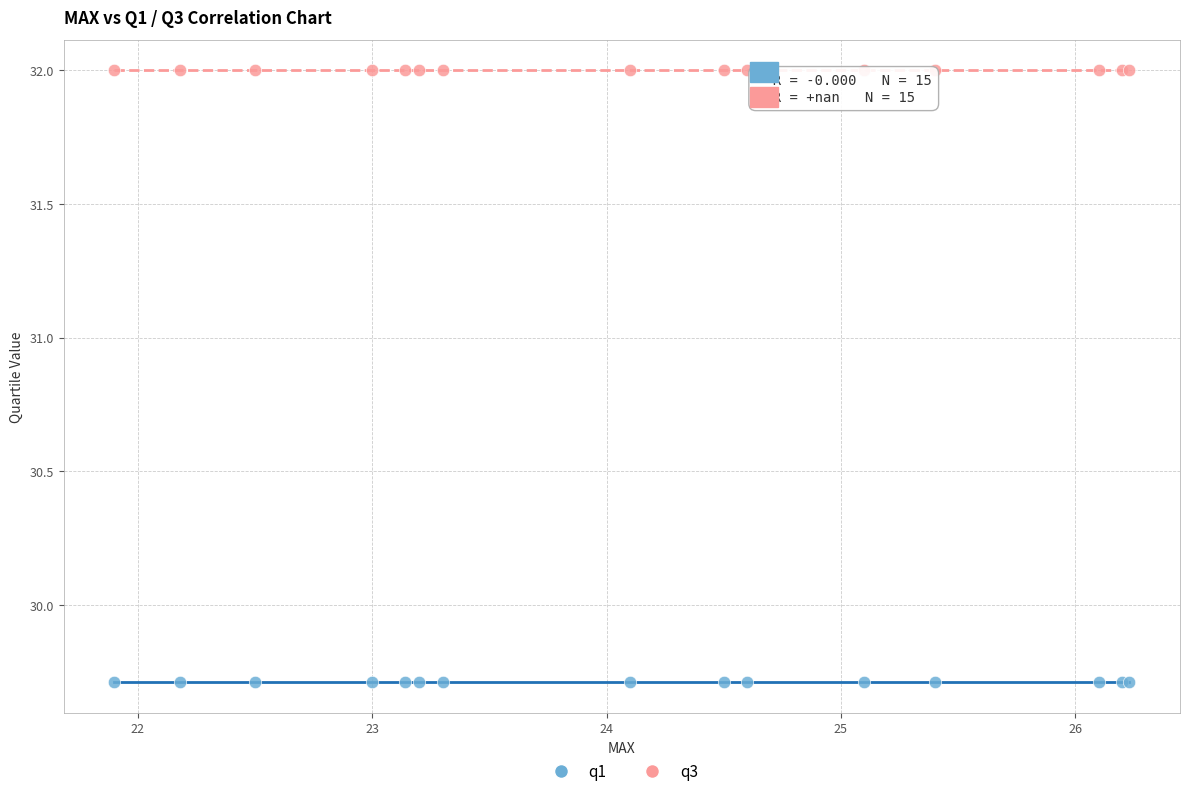

Which series contains the lowest Y value?

q1